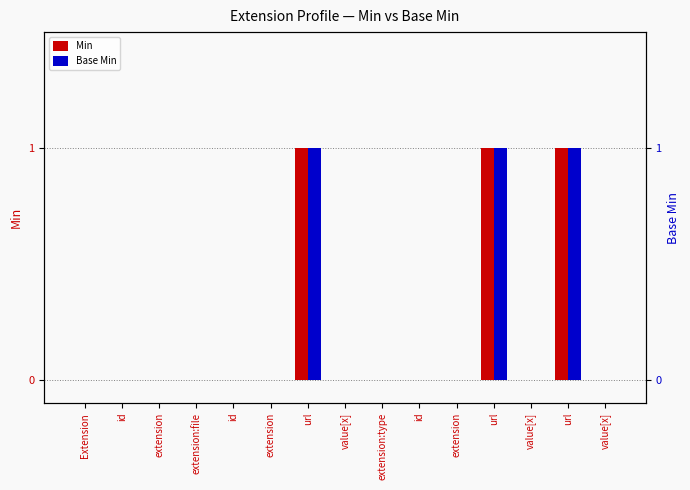

At how many categories does at least one series exceed 0?

3